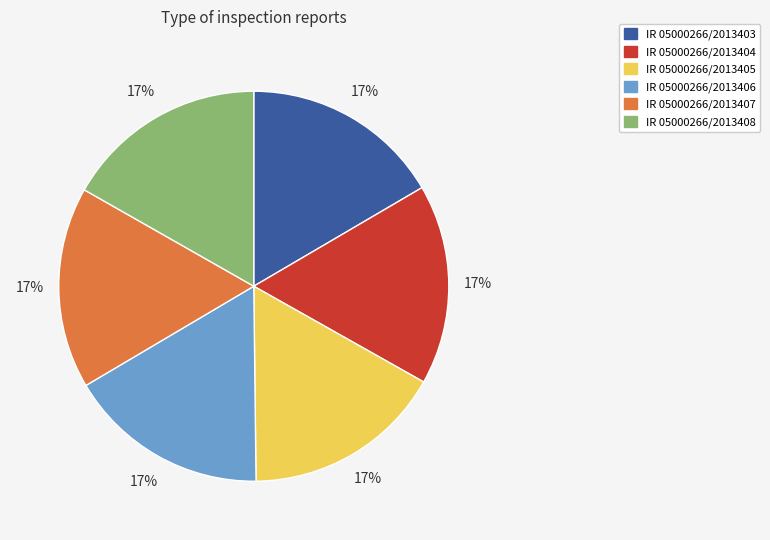

To the nearest percent, what percentage of the pie is IR 05000266/2013404?

17%